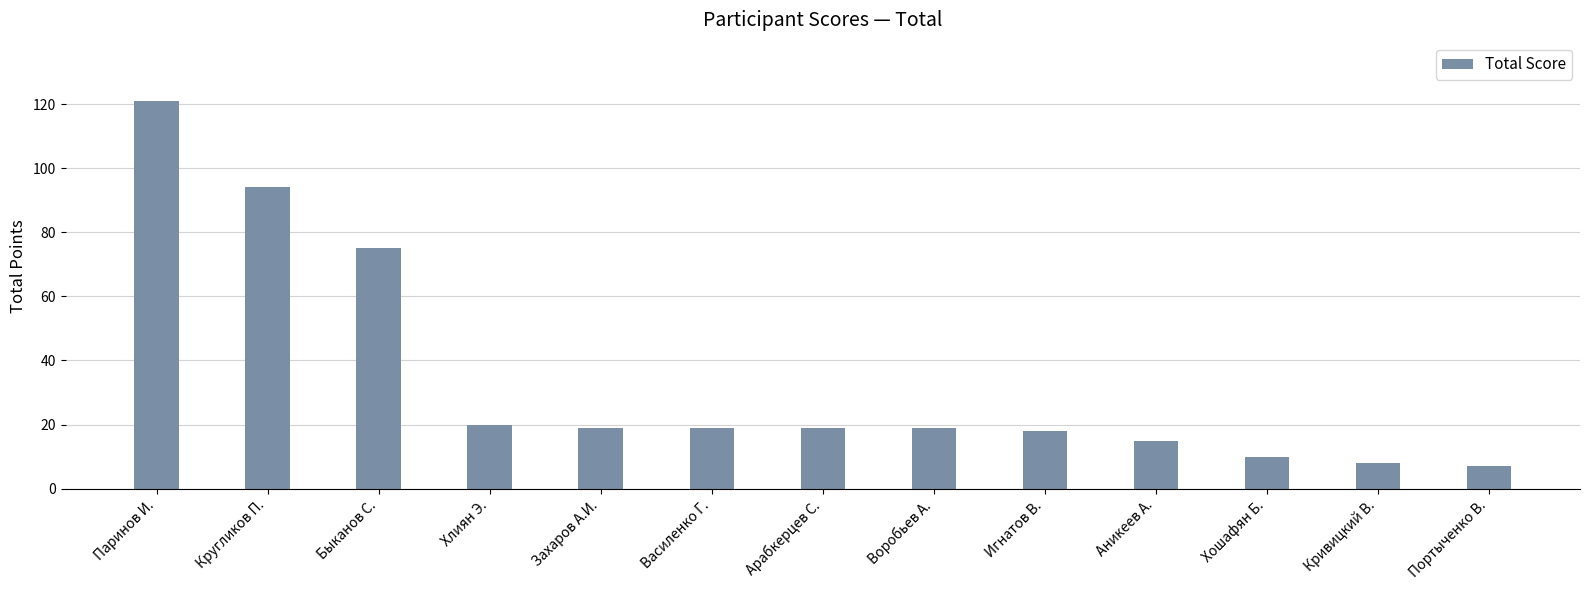

What is the average value?

34